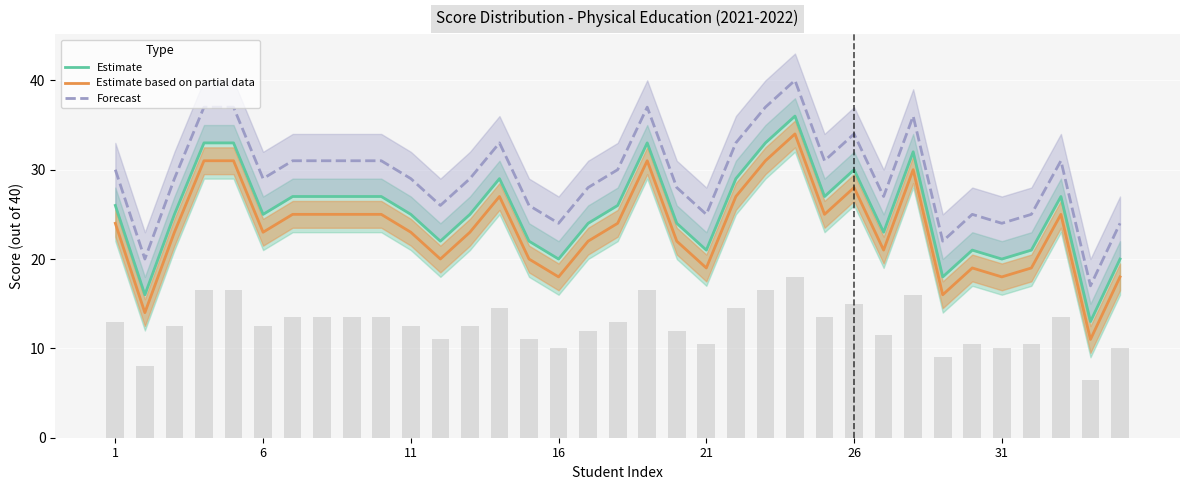

At how many categories does at least one series exceed 13?

35